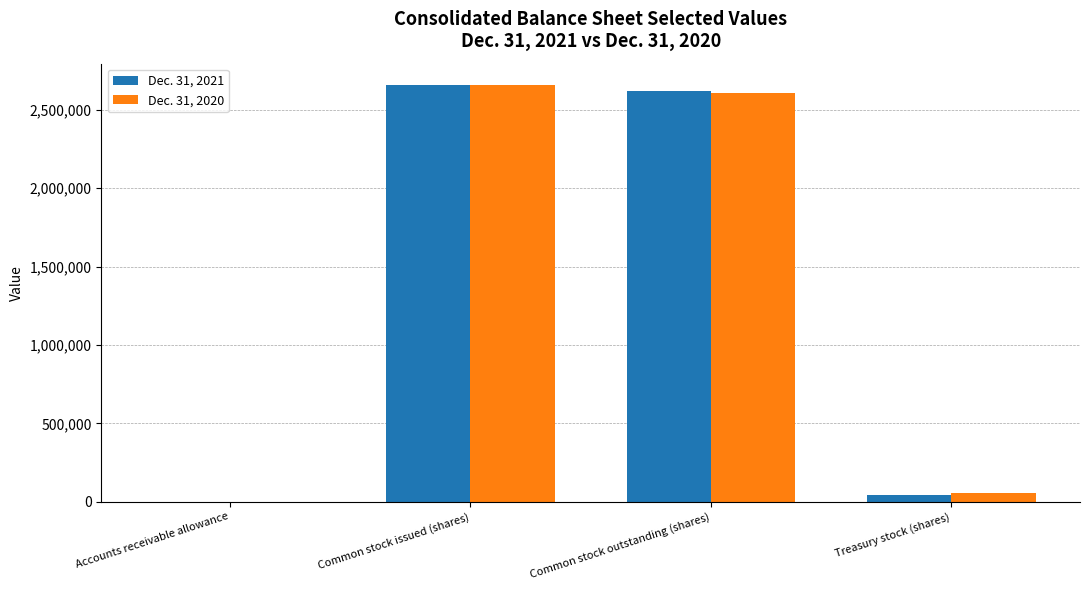

What is the total value across all series at Common stock outstanding (shares)?

5223086